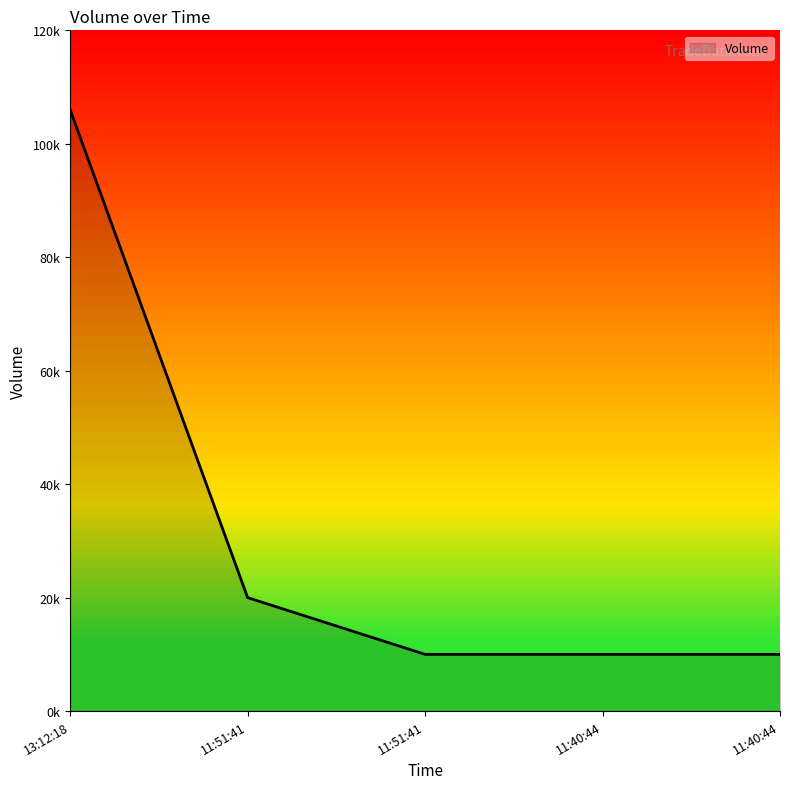

What is the greatest value displayed?

106000